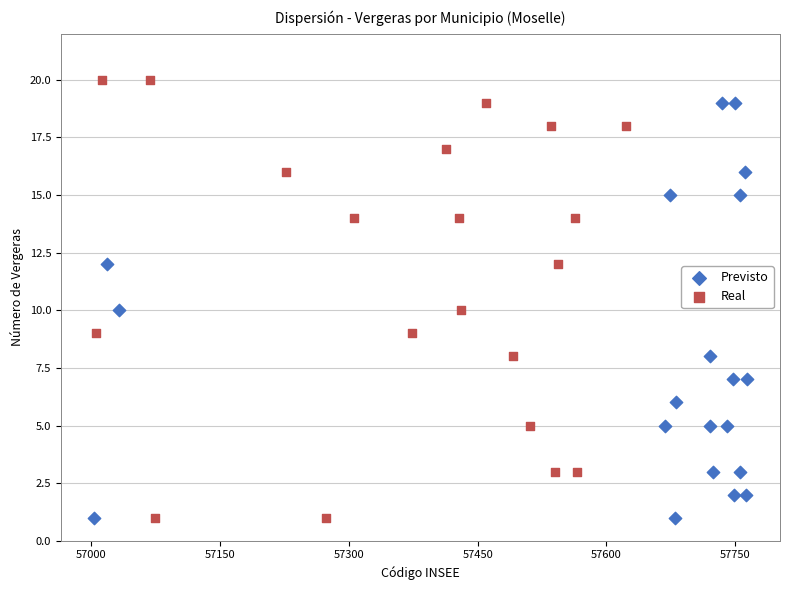

Which series has the widest spread of Y values?

Real